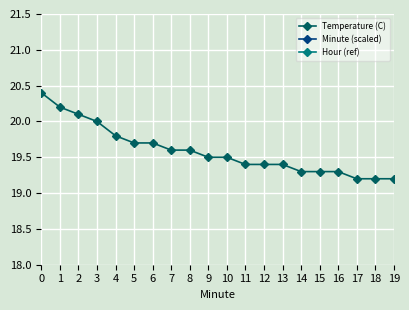

What is the total value across all series at 12?

38.6